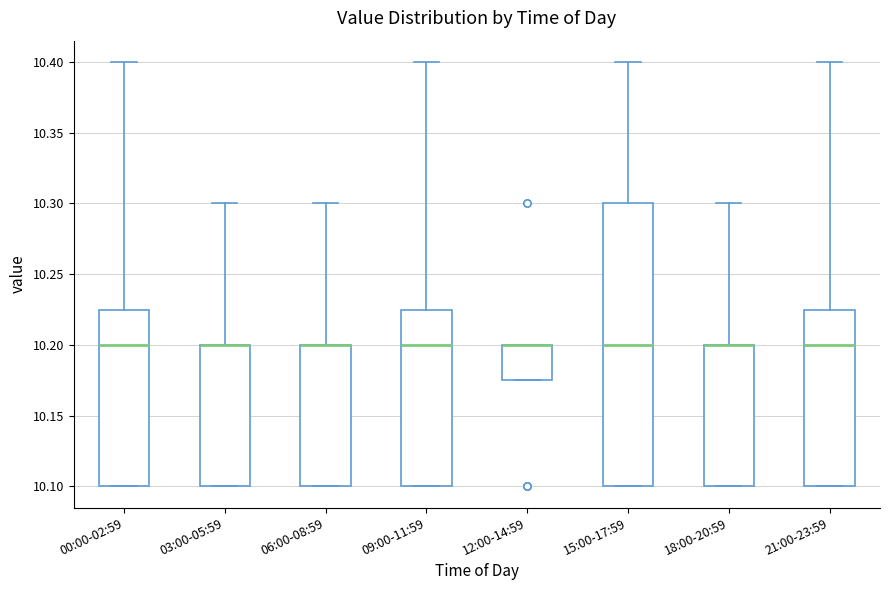

Comparing the boxes themselves (not the whiskers), which one is the tallest?

15:00-17:59